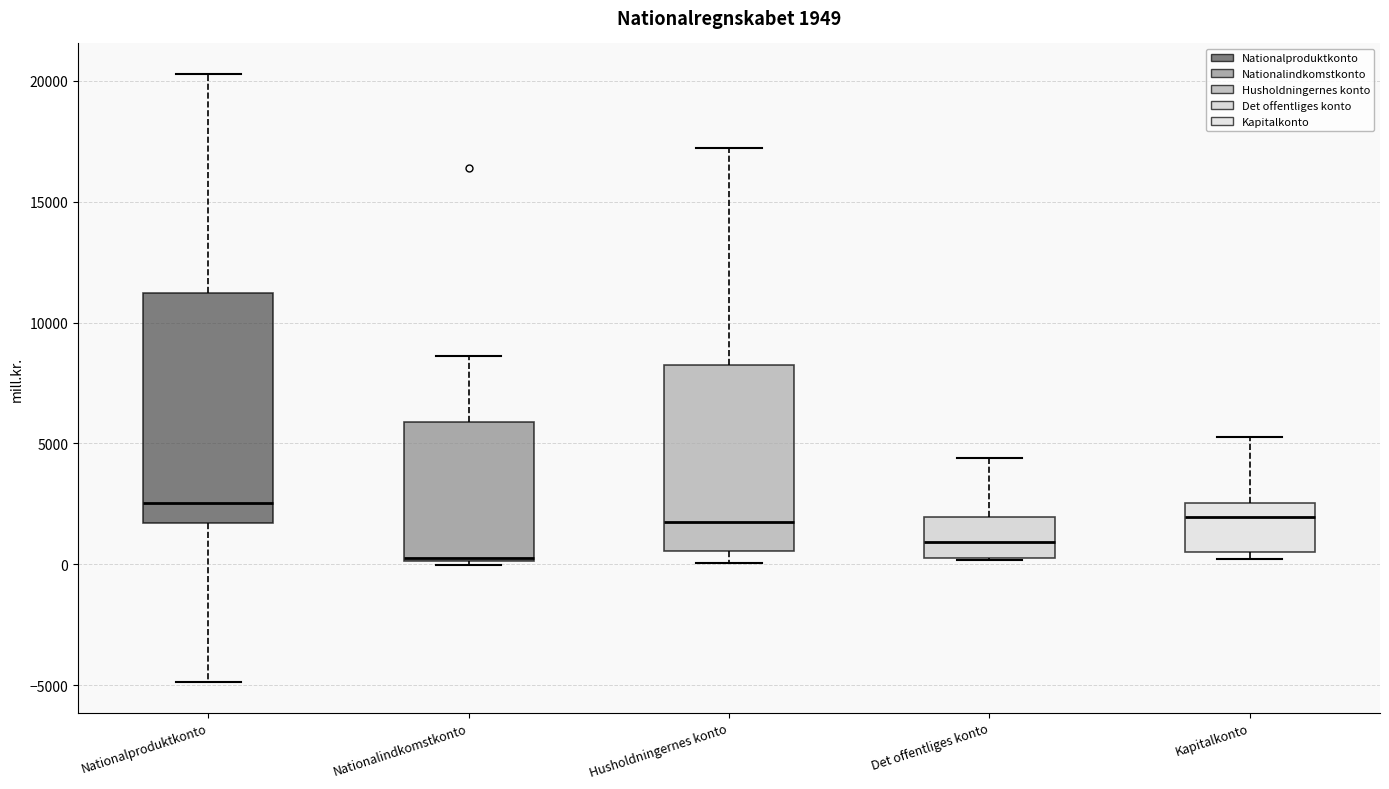

Comparing the boxes themselves (not the whiskers), which one is the tallest?

Nationalproduktkonto